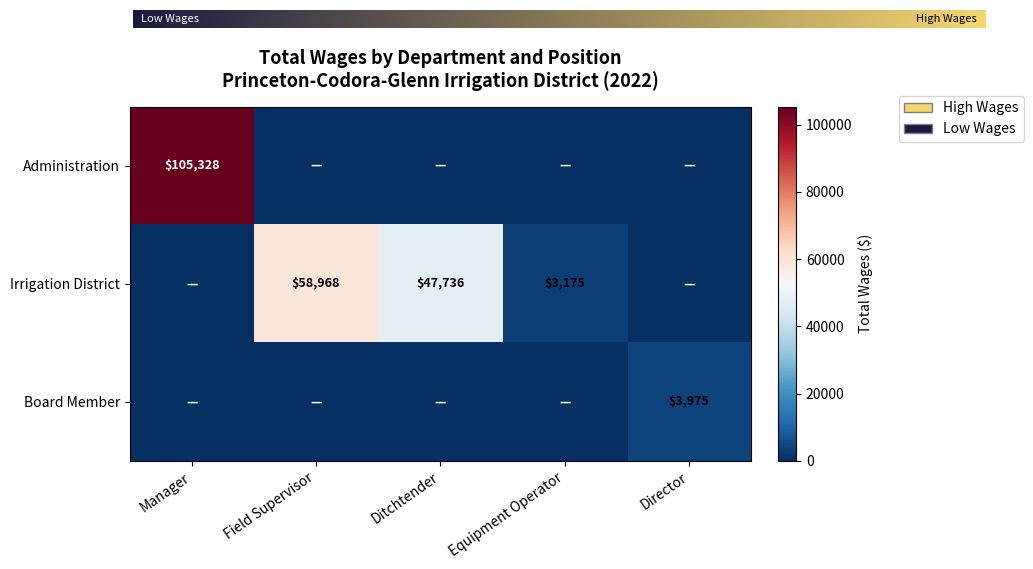

What is the sum of all Irrigation District values?

109879